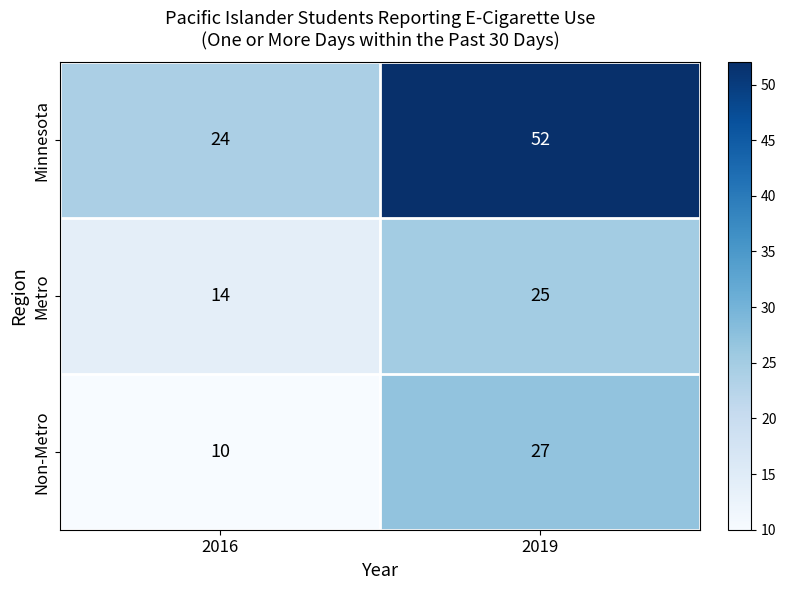

Reading left to right, extract all data points from this chart.

Minnesota: 24	52
Metro: 14	25
Non-Metro: 10	27